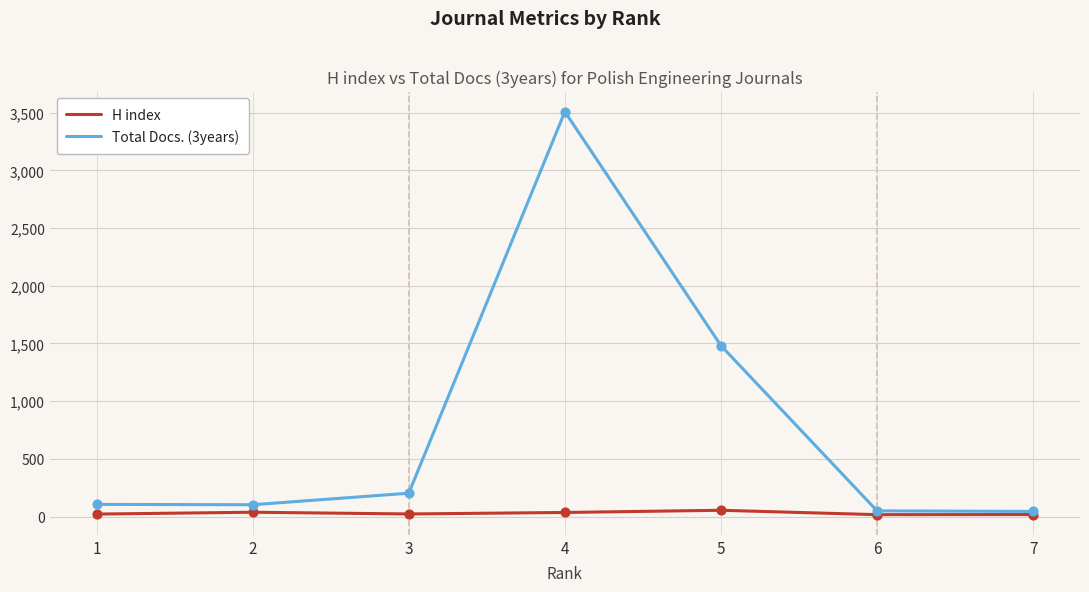

At how many categories does at least one series exceed 2341?

1